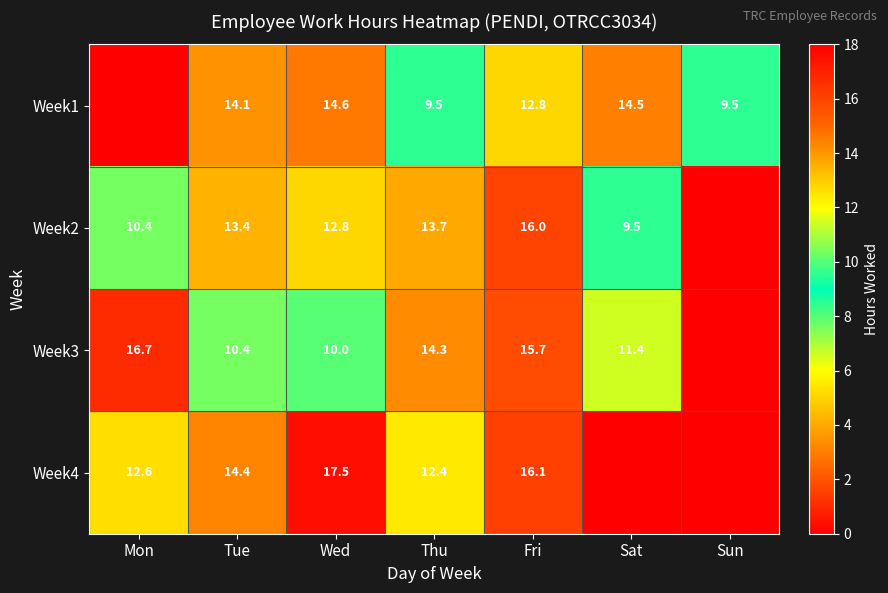

What is the difference between the Week2 values at Fri and Mon?

5.6